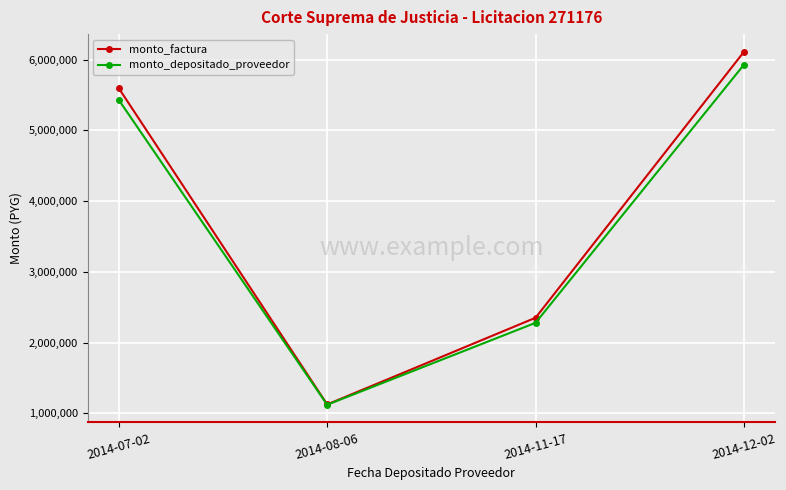

How many values in the monto_depositado_proveedor series are below 5430426?

2